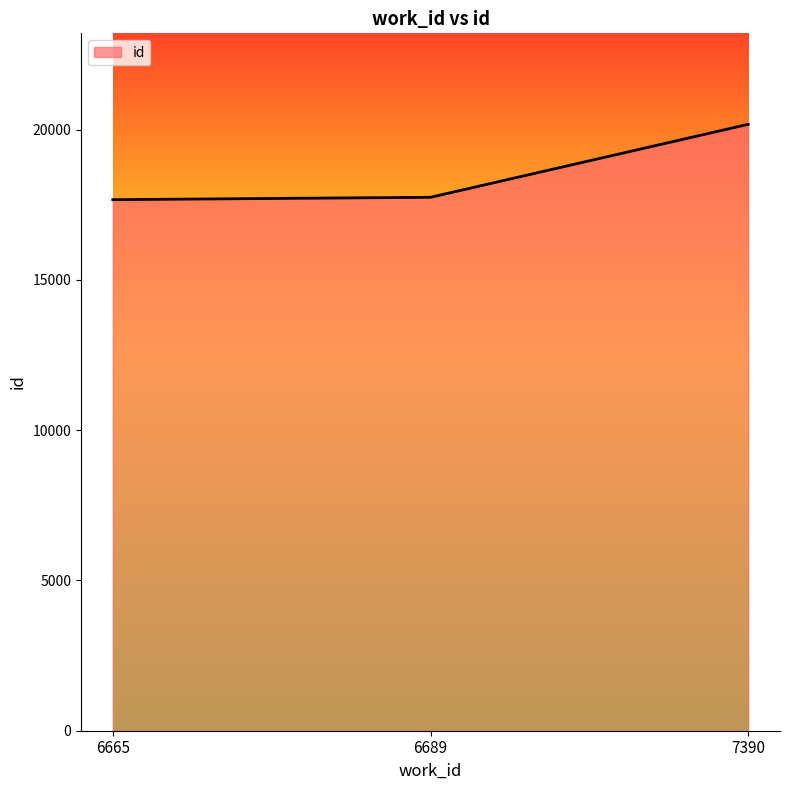

At which label is the value closest to 18926?

6689